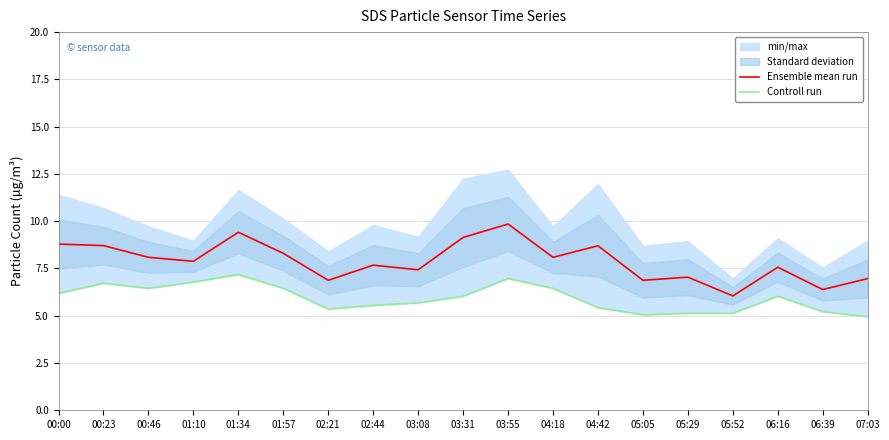

Reading left to right, what are all the values shown in this chart?

Ensemble mean run: 8.8	8.7	8.1	7.9	9.4	8.3	6.9	7.7	7.4	9.1	9.8	8.1	8.7	6.9	7.0	6.0	7.6	6.4	7.0
Controll run: 6.2	6.7	6.5	6.8	7.2	6.5	5.3	5.5	5.7	6.0	7.0	6.5	5.4	5.0	5.1	5.1	6.0	5.2	5.0